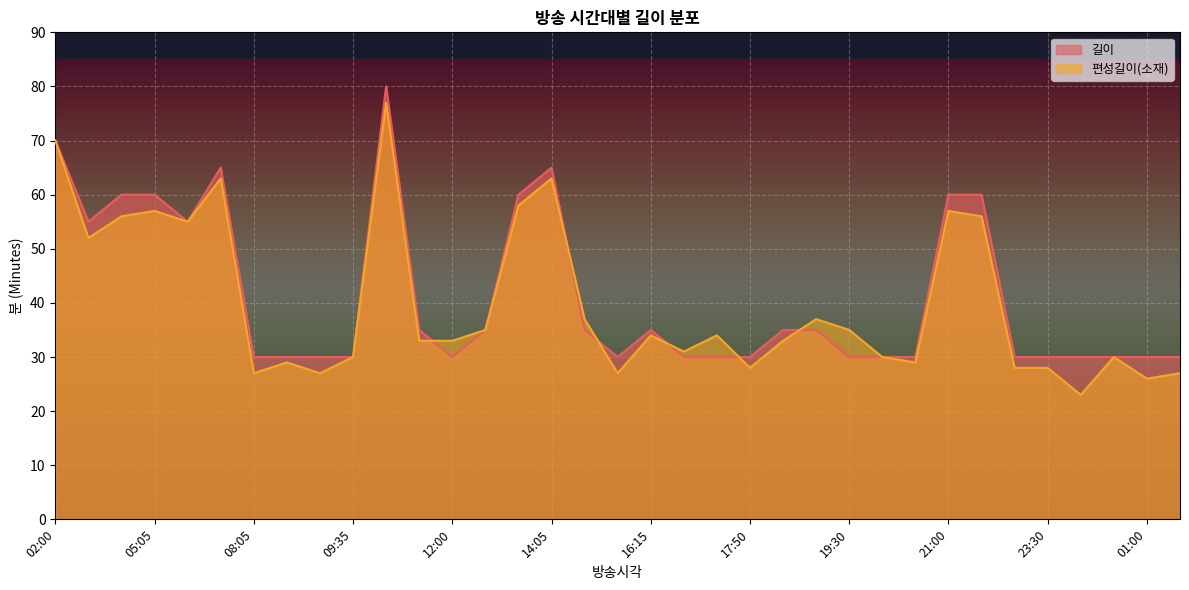

Where is the first local maximum for 편성길이(소재)?

05:05